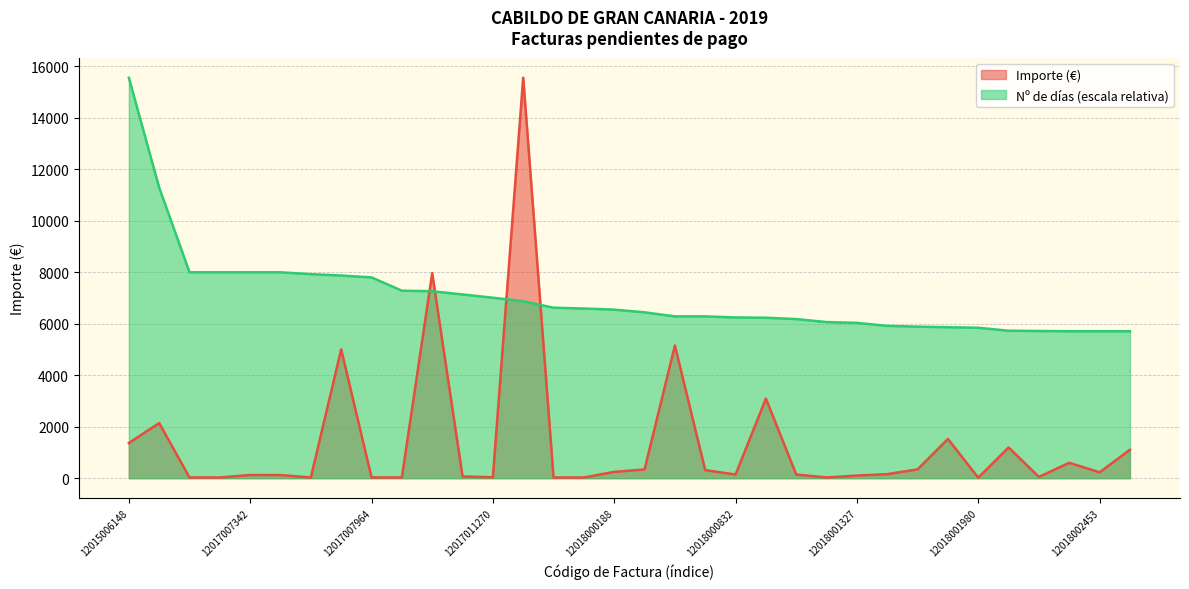

At which category is the sum across all series the highest?

12017012557